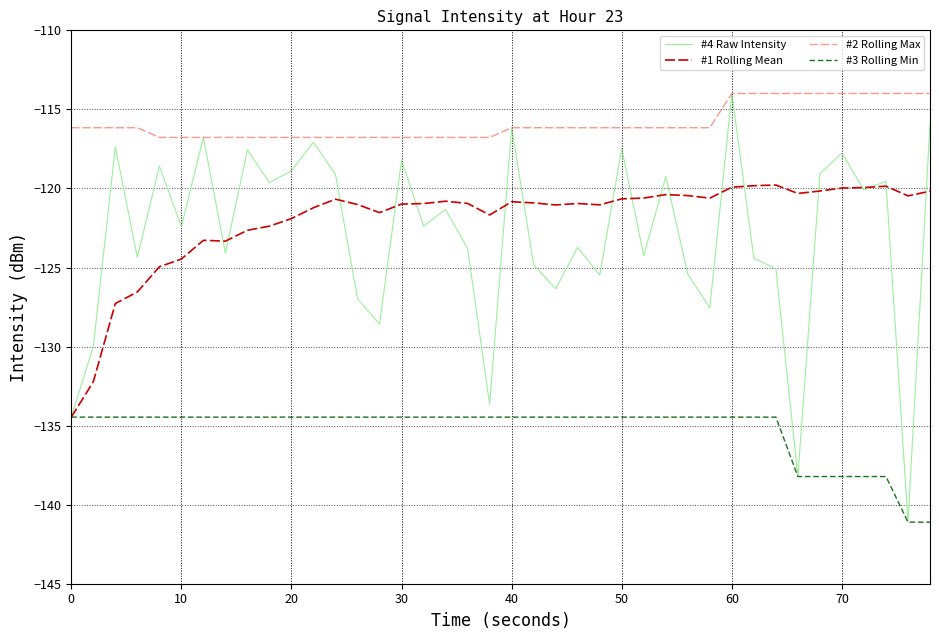

True or false: #3 Rolling Min and #2 Rolling Max intersect in this chart.

False